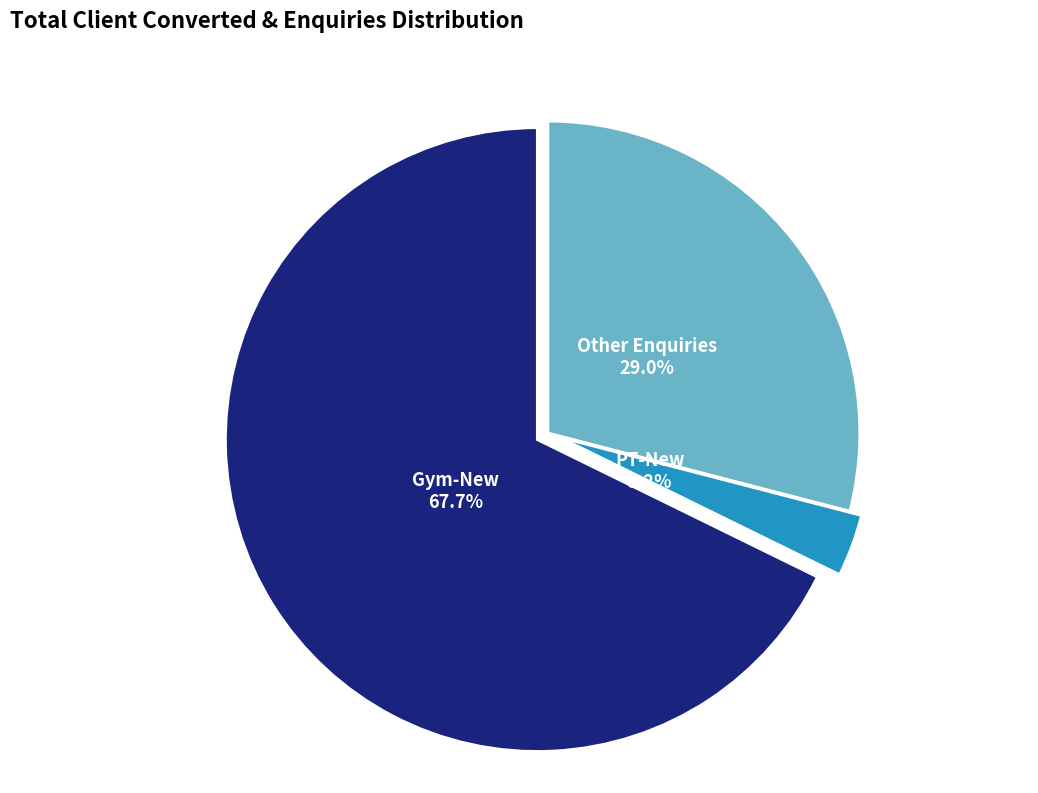

Is it true that Other Enquiries is 29% of the pie?

True